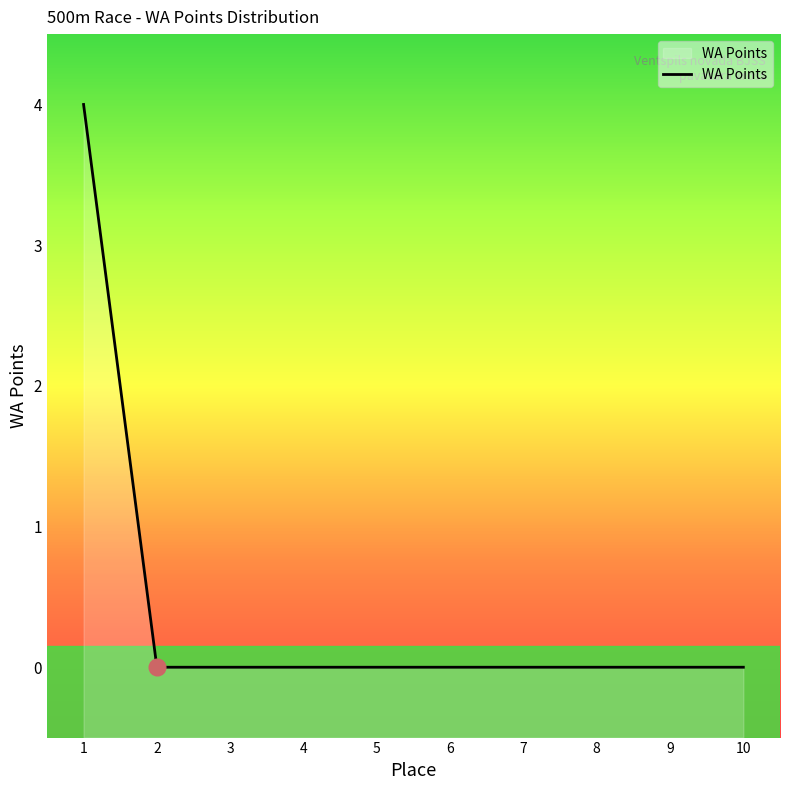

How many values are between 0 and 1?

9